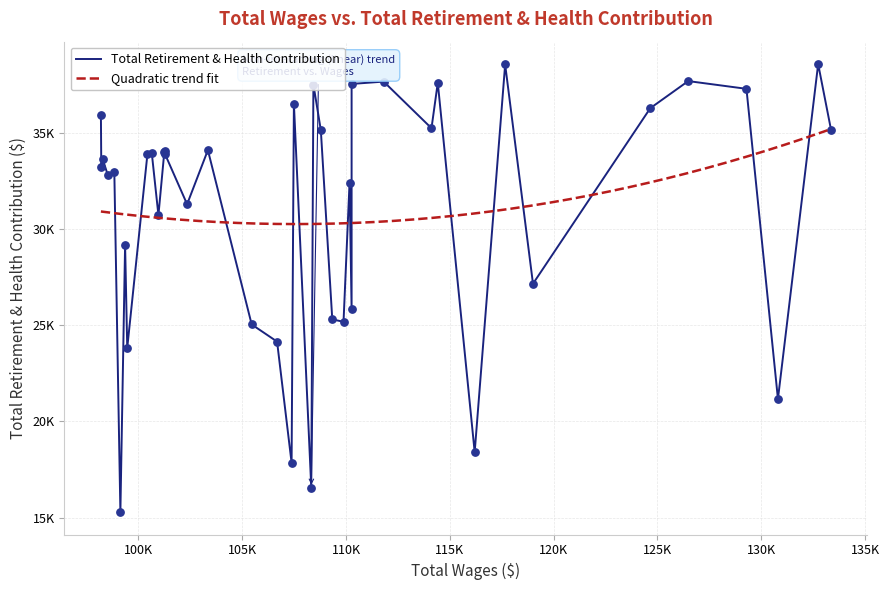

Which has a higher value, 27 or 11?

11